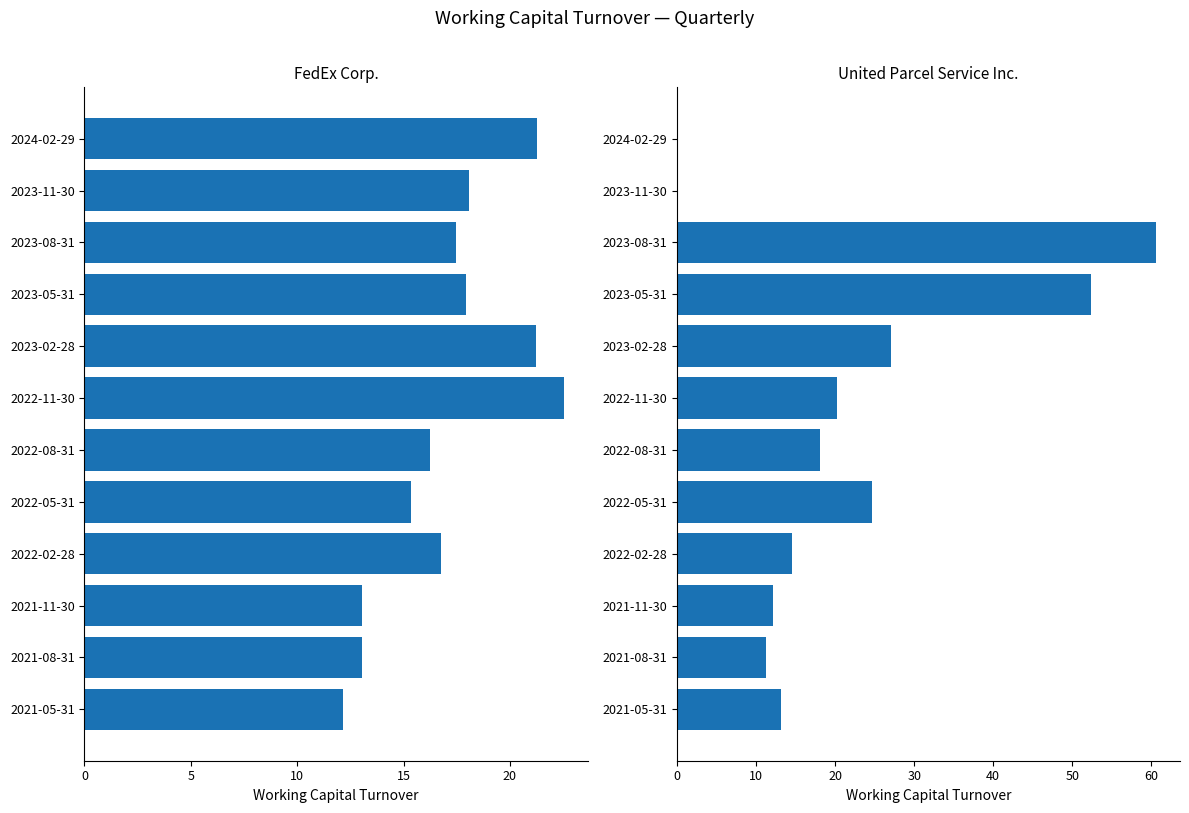

Rank the series by their maximum value, from highest to lowest.

United Parcel Service Inc., FedEx Corp.